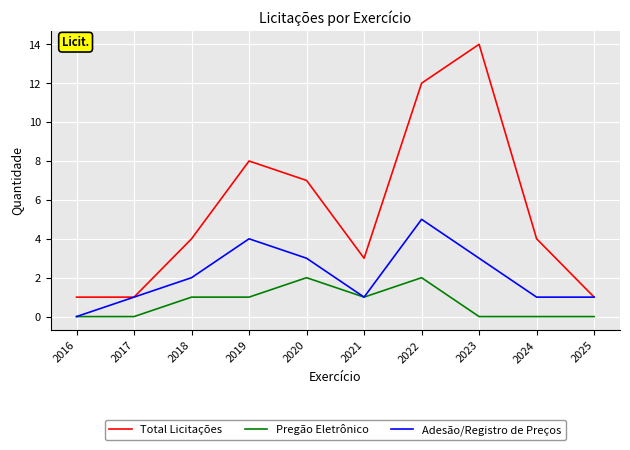

What is the total value across all series at 2023?

17